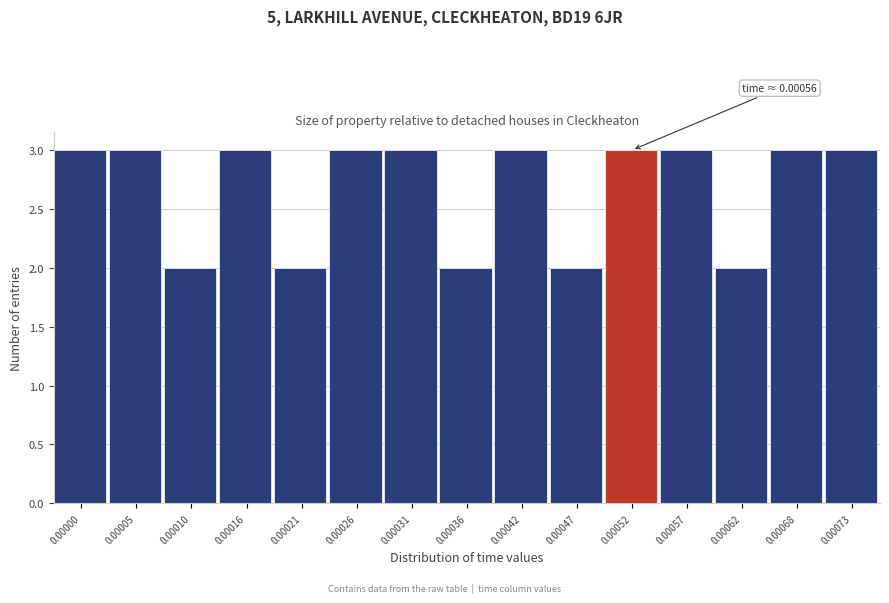

Reading right to left, what are all the values shown in this chart?

0.00073=3	0.00068=3	0.00062=2	0.00057=3	0.00052=3	0.00047=2	0.00042=3	0.00036=2	0.00031=3	0.00026=3	0.00021=2	0.00016=3	0.00010=2	0.00005=3	0.00000=3